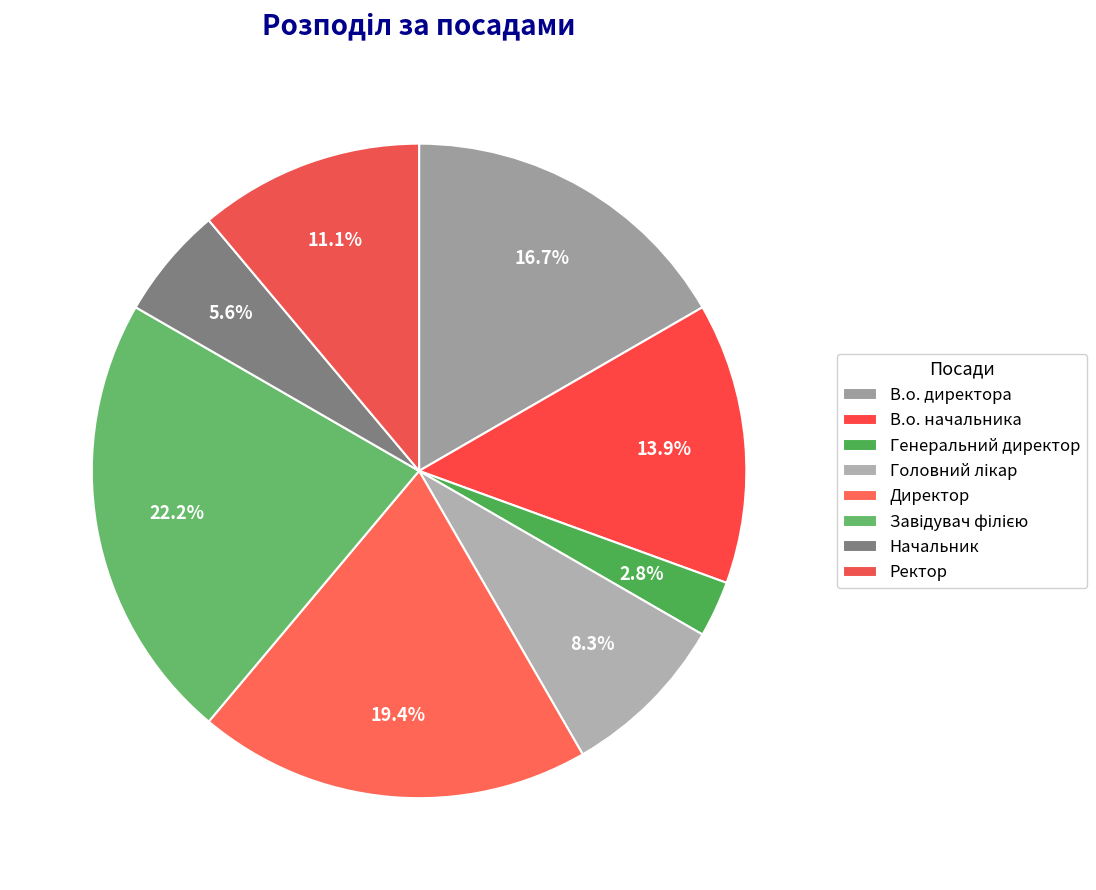

Which slice is the smallest?

Генеральний директор